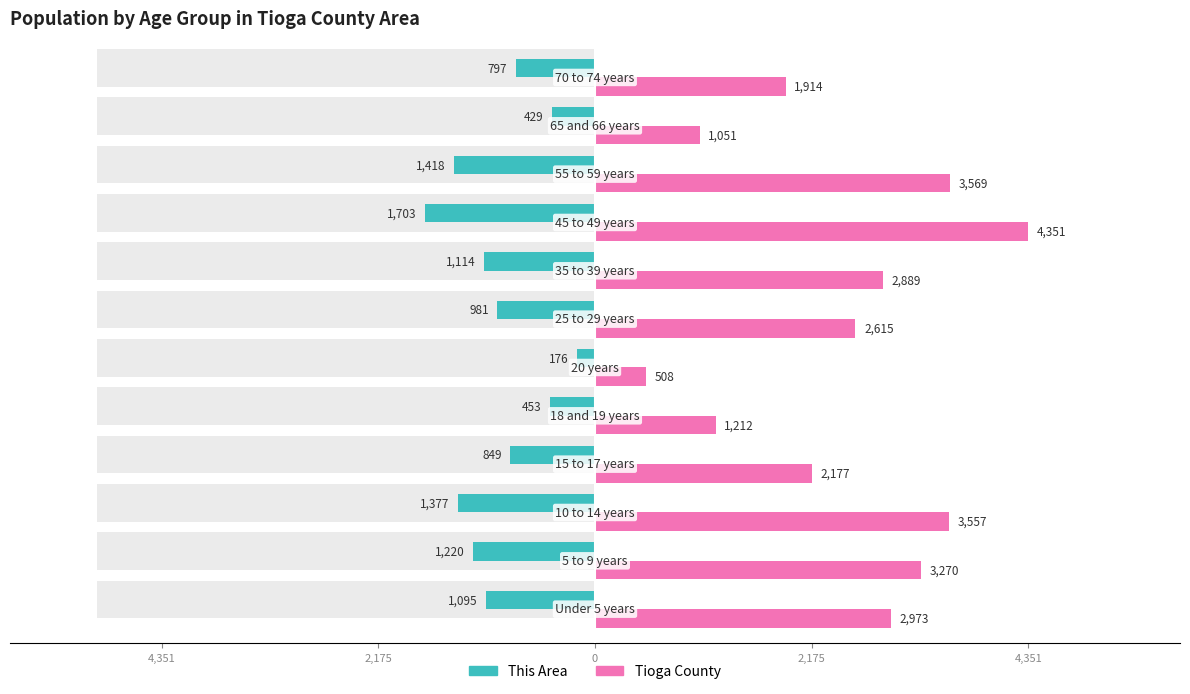

What are all the series names shown in the legend?

This Area, Tioga County